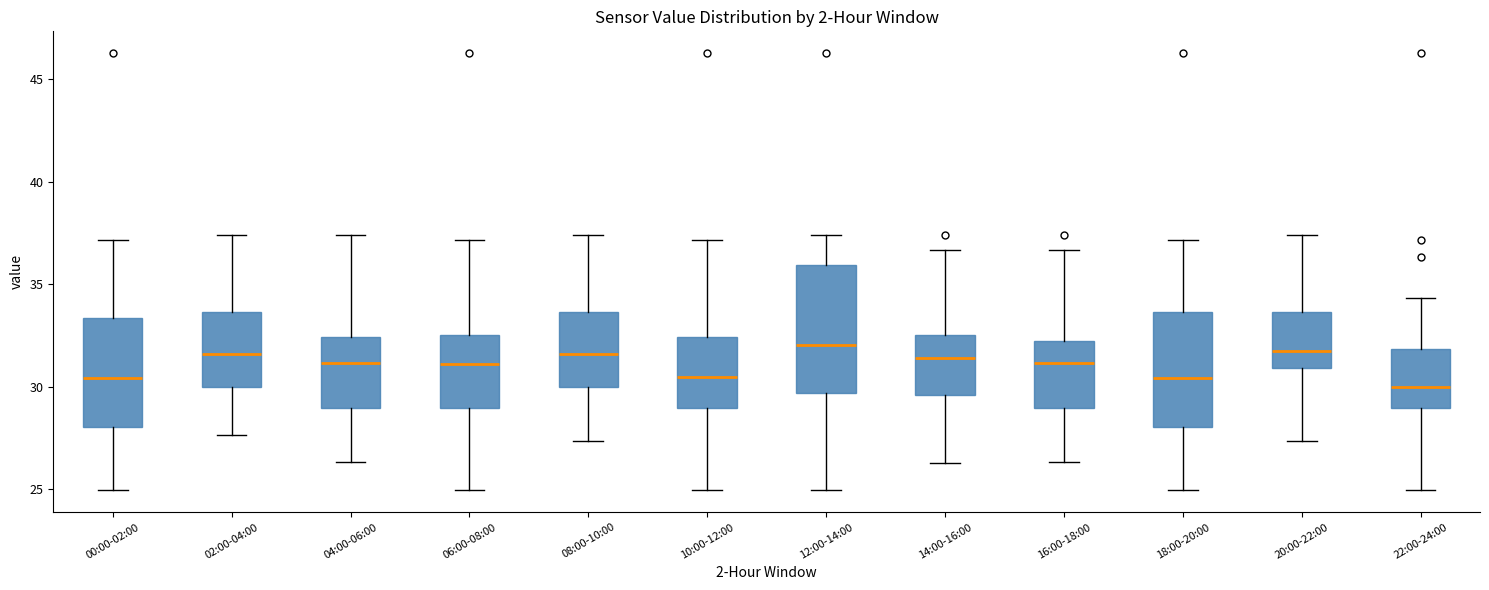

Which box is the tallest, from its lower edge to its upper edge?

12:00-14:00